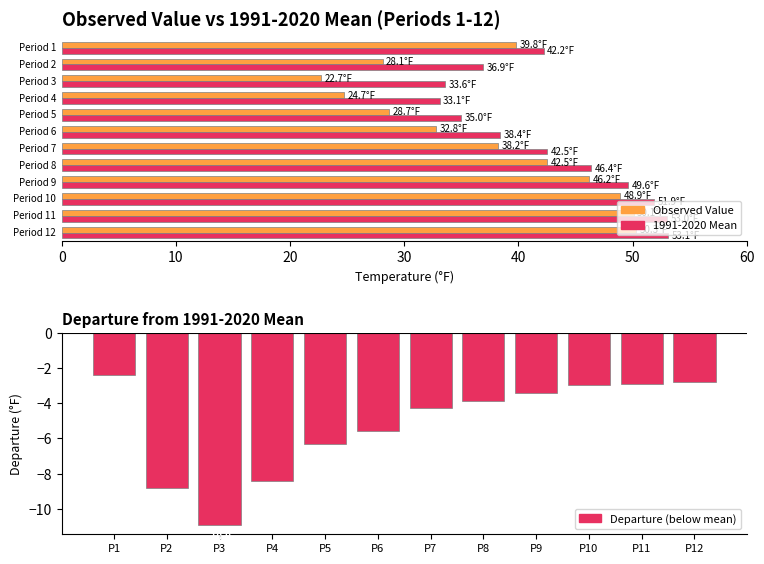

Which has a higher value, P8 or P6?

P8